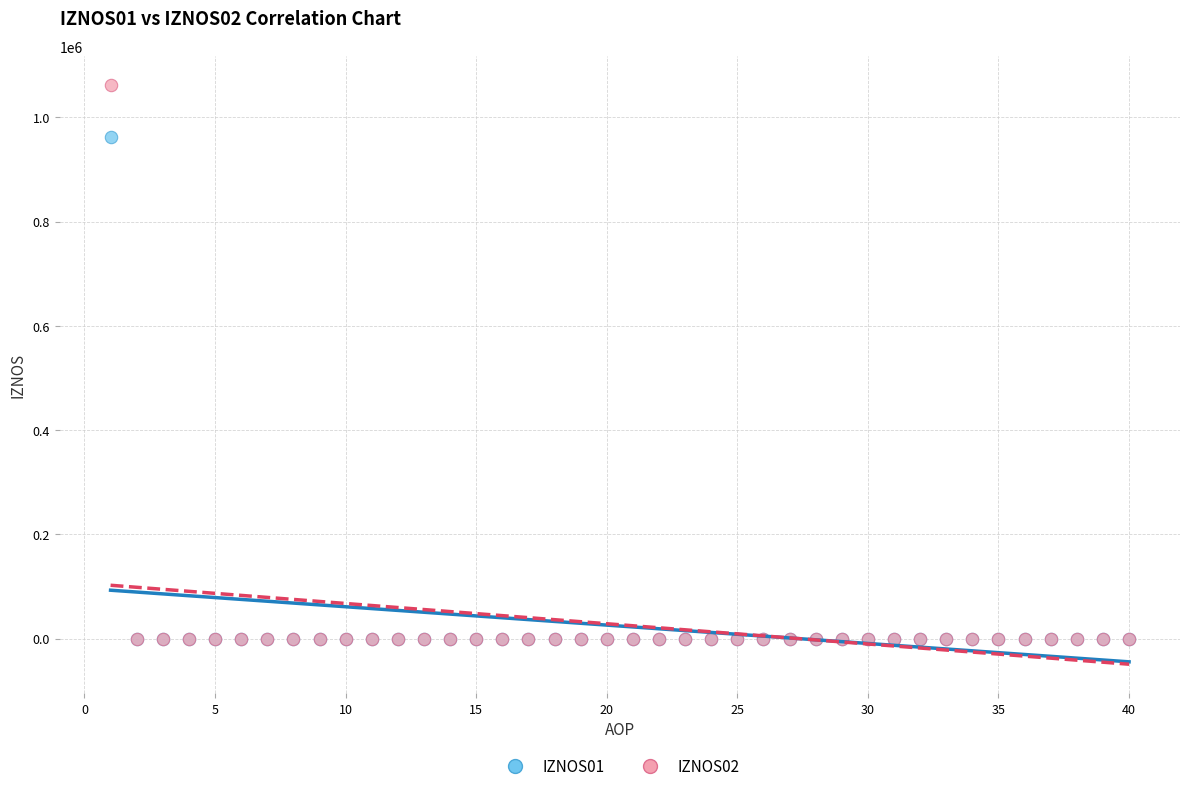

Across all series, what Y value is closest to 530999?

963148.4